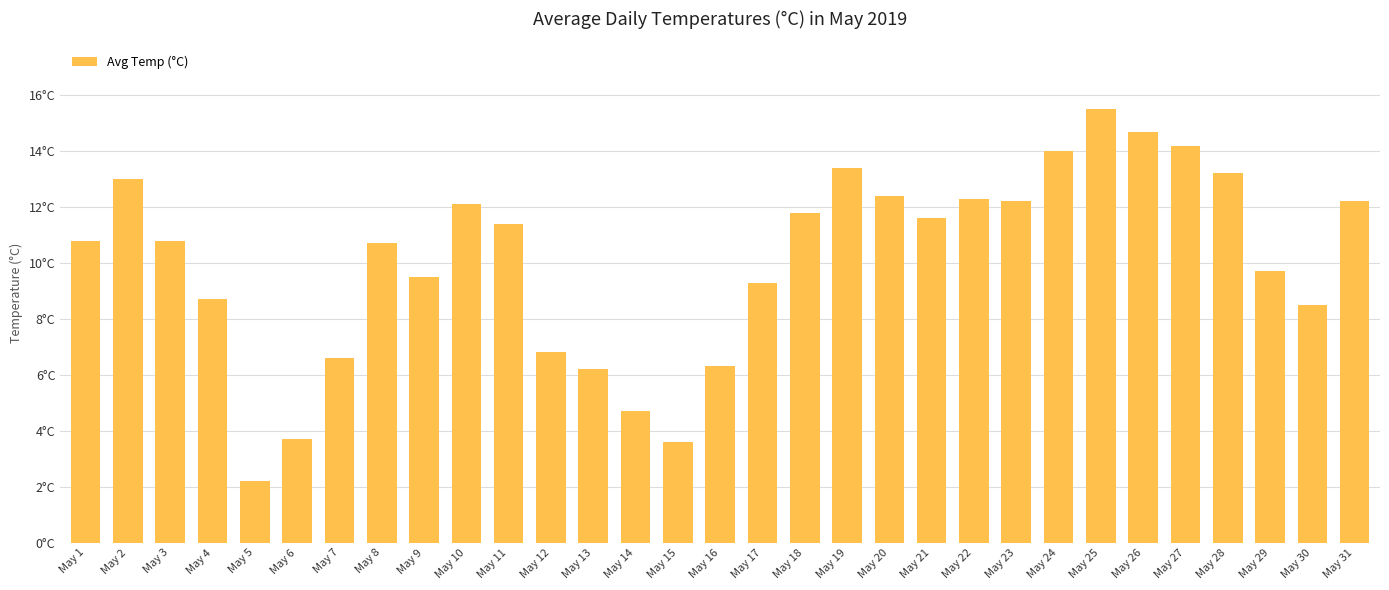

Are the bars horizontal?

No